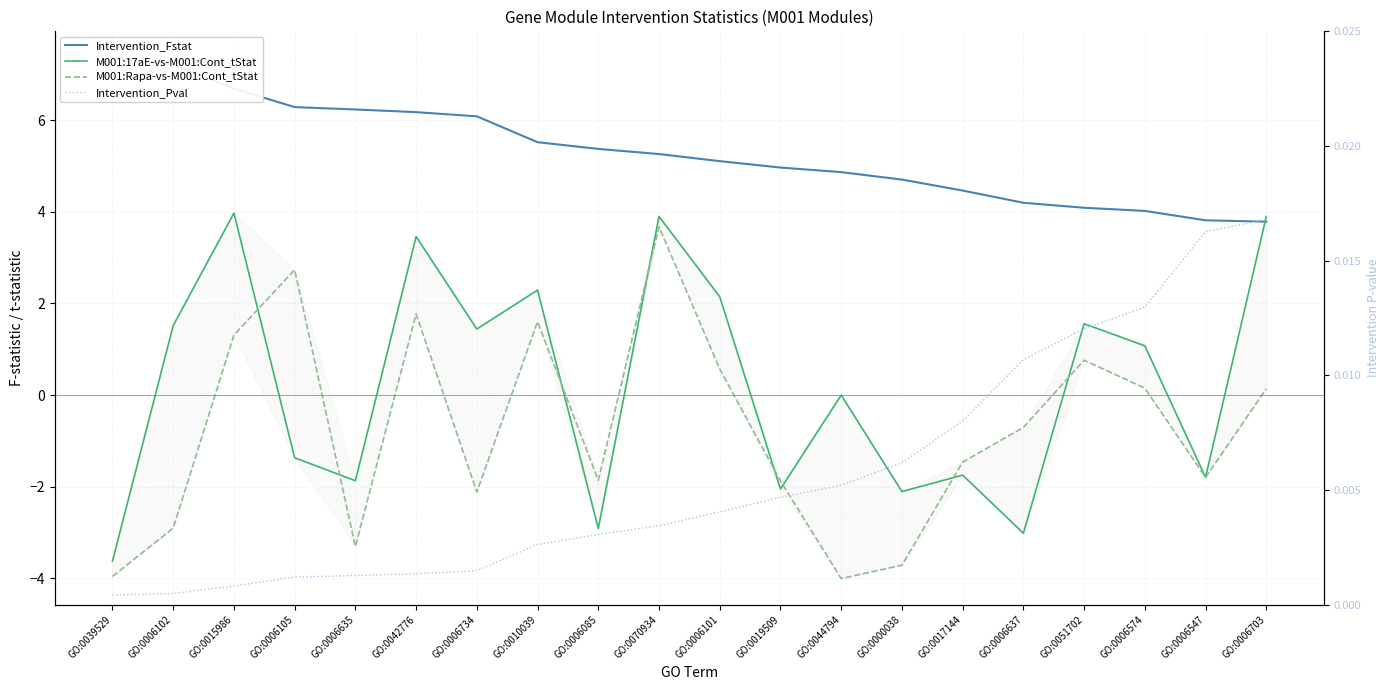

How many data points in Intervention_Fstat are above 5?

11